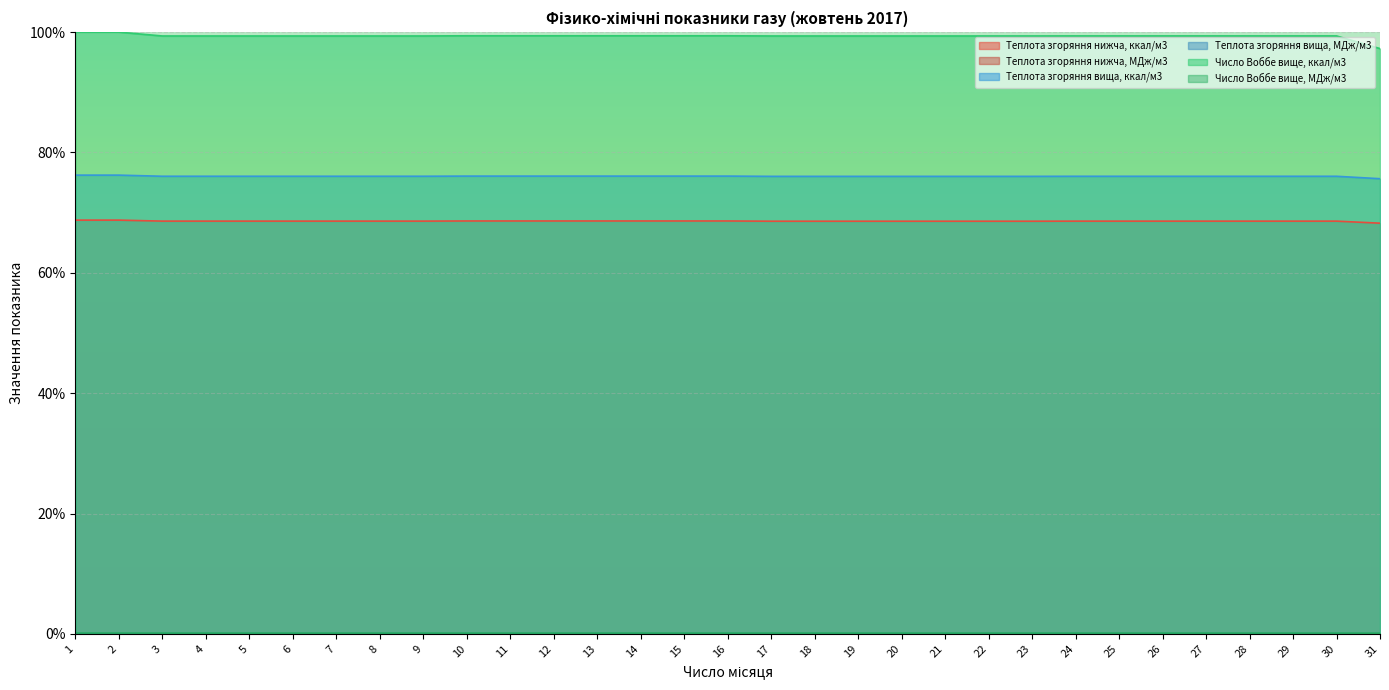

Reading left to right, transcribe all the data shown in this chart.

Теплота згоряння нижча, ккал/м3: 1=68.8	2=68.8	3=68.6	4=68.6	5=68.6	6=68.6	7=68.6	8=68.6	9=68.6	10=68.6	11=68.6	12=68.6	13=68.6	14=68.6	15=68.6	16=68.6	17=68.6	18=68.6	19=68.6	20=68.6	21=68.6	22=68.6	23=68.6	24=68.6	25=68.6	26=68.6	27=68.6	28=68.6	29=68.6	30=68.6	31=68.3
Теплота згоряння нижча, МДж/м3: 1=0.0	2=0.0	3=0.0	4=0.0	5=0.0	6=0.0	7=0.0	8=0.0	9=0.0	10=0.0	11=0.0	12=0.0	13=0.0	14=0.0	15=0.0	16=0.0	17=0.0	18=0.0	19=0.0	20=0.0	21=0.0	22=0.0	23=0.0	24=0.0	25=0.0	26=0.0	27=0.0	28=0.0	29=0.0	30=0.0	31=0.0
Теплота згоряння вища, ккал/м3: 1=76.2	2=76.2	3=76.0	4=76.0	5=76.0	6=76.0	7=76.0	8=76.0	9=76.0	10=76.1	11=76.1	12=76.1	13=76.1	14=76.1	15=76.1	16=76.1	17=76.0	18=76.0	19=76.0	20=76.0	21=76.0	22=76.0	23=76.0	24=76.0	25=76.0	26=76.0	27=76.0	28=76.0	29=76.0	30=76.0	31=75.6
Теплота згоряння вища, МДж/м3: 1=0.0	2=0.0	3=0.0	4=0.0	5=0.0	6=0.0	7=0.0	8=0.0	9=0.0	10=0.0	11=0.0	12=0.0	13=0.0	14=0.0	15=0.0	16=0.0	17=0.0	18=0.0	19=0.0	20=0.0	21=0.0	22=0.0	23=0.0	24=0.0	25=0.0	26=0.0	27=0.0	28=0.0	29=0.0	30=0.0	31=0.0
Число Воббе вище, ккал/м3: 1=100.0	2=100.0	3=99.4	4=99.4	5=99.4	6=99.4	7=99.4	8=99.4	9=99.4	10=99.4	11=99.4	12=99.4	13=99.4	14=99.4	15=99.4	16=99.4	17=99.4	18=99.4	19=99.4	20=99.4	21=99.4	22=99.4	23=99.4	24=99.4	25=99.4	26=99.4	27=99.4	28=99.4	29=99.4	30=99.4	31=97.3
Число Воббе вище, МДж/м3: 1=0.1	2=0.1	3=0.1	4=0.1	5=0.1	6=0.1	7=0.1	8=0.1	9=0.1	10=0.1	11=0.1	12=0.1	13=0.1	14=0.1	15=0.1	16=0.1	17=0.1	18=0.1	19=0.1	20=0.1	21=0.1	22=0.1	23=0.1	24=0.1	25=0.1	26=0.1	27=0.1	28=0.1	29=0.1	30=0.1	31=0.1